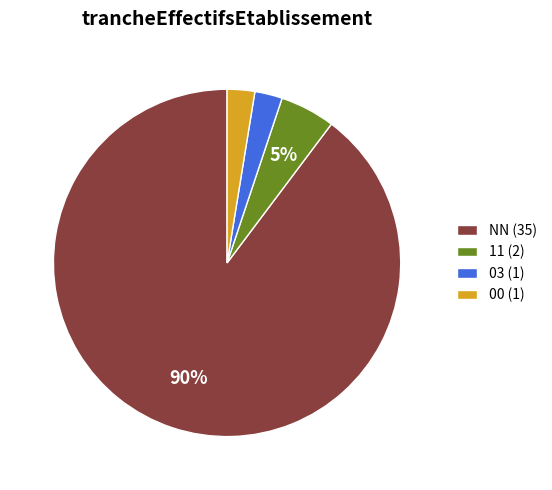

Which category has the biggest portion of the pie?

NN (35)